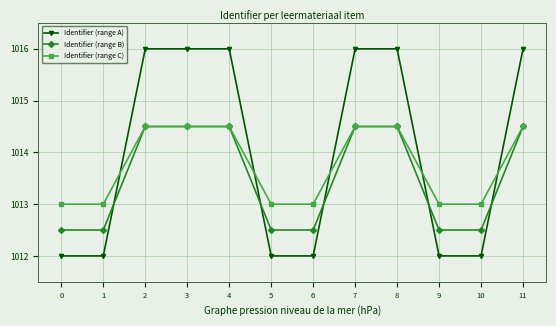

True or false: Identifier (range B) has more than 0 points higher than both neighbors.

True